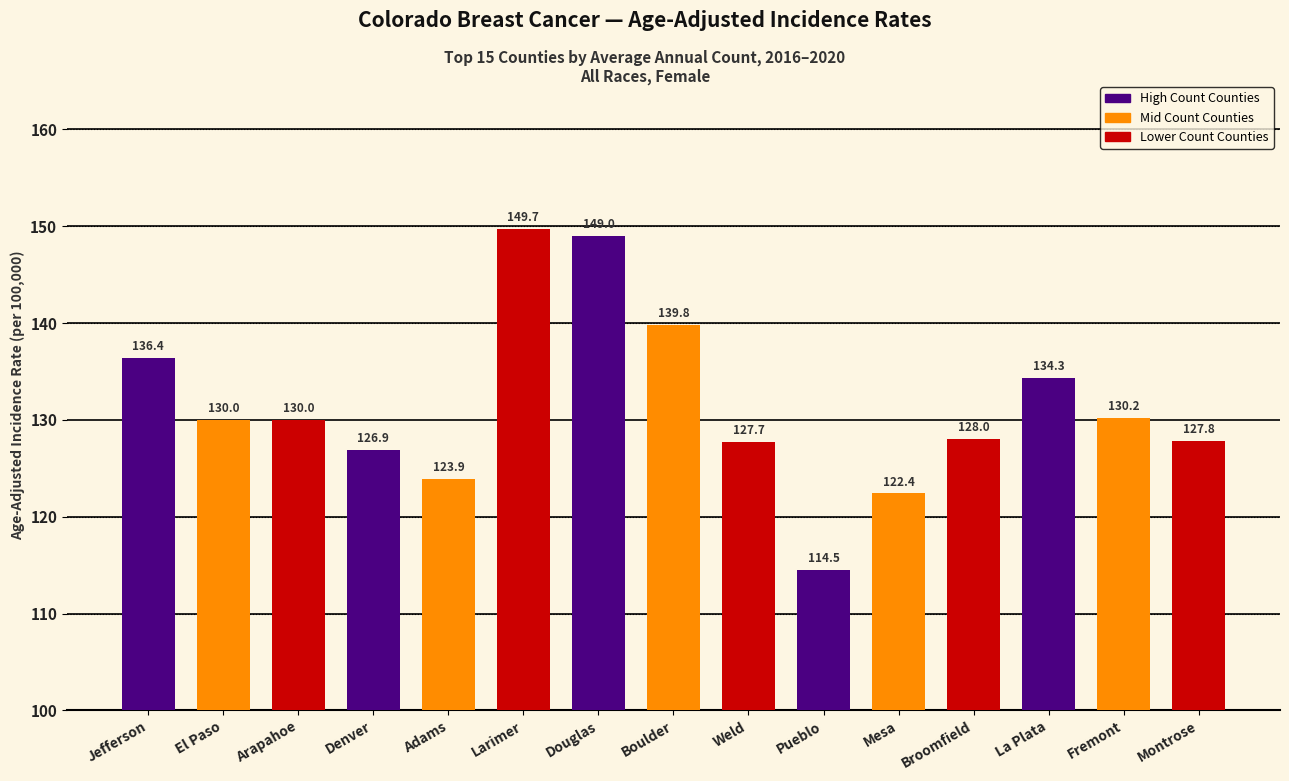

At which category does the chart reach its peak across all series?

Larimer